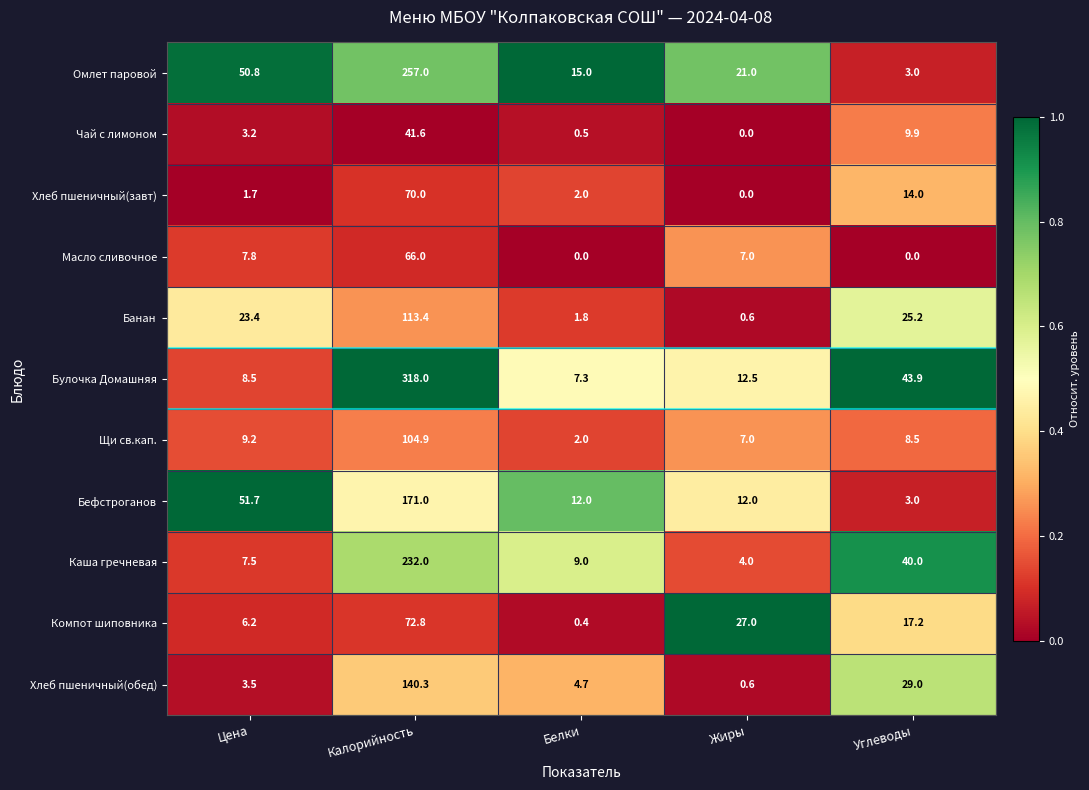

List the series in order of their peak value, highest first.

Булочка Домашняя, Омлет паровой, Каша гречневая, Бефстроганов, Хлеб пшеничный(обед), Банан, Щи св.кап., Компот шиповника, Хлеб пшеничный(завт), Масло сливочное, Чай с лимоном